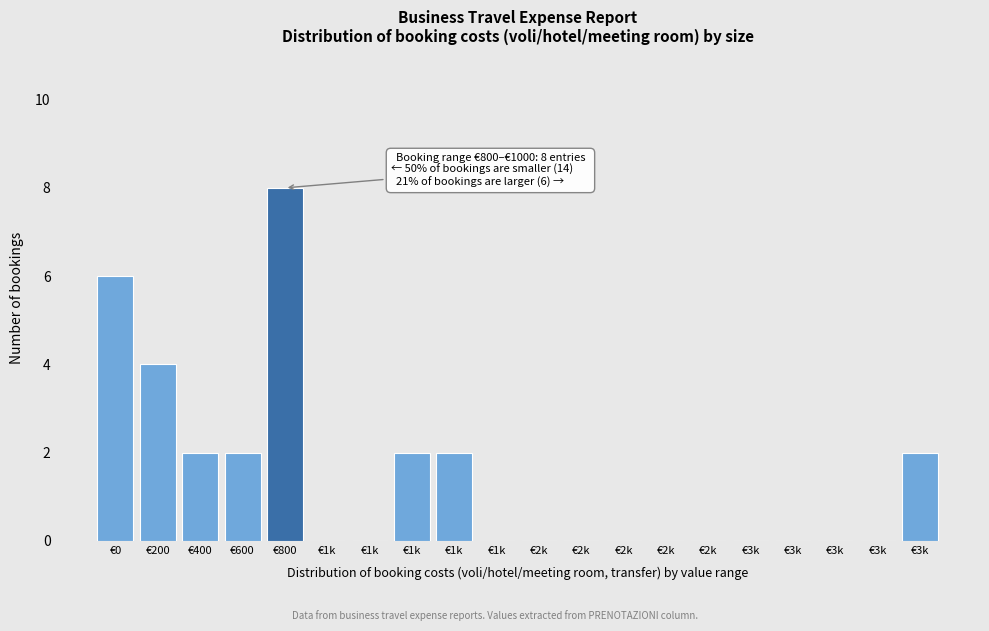

How many distinct data groups are displayed?

1